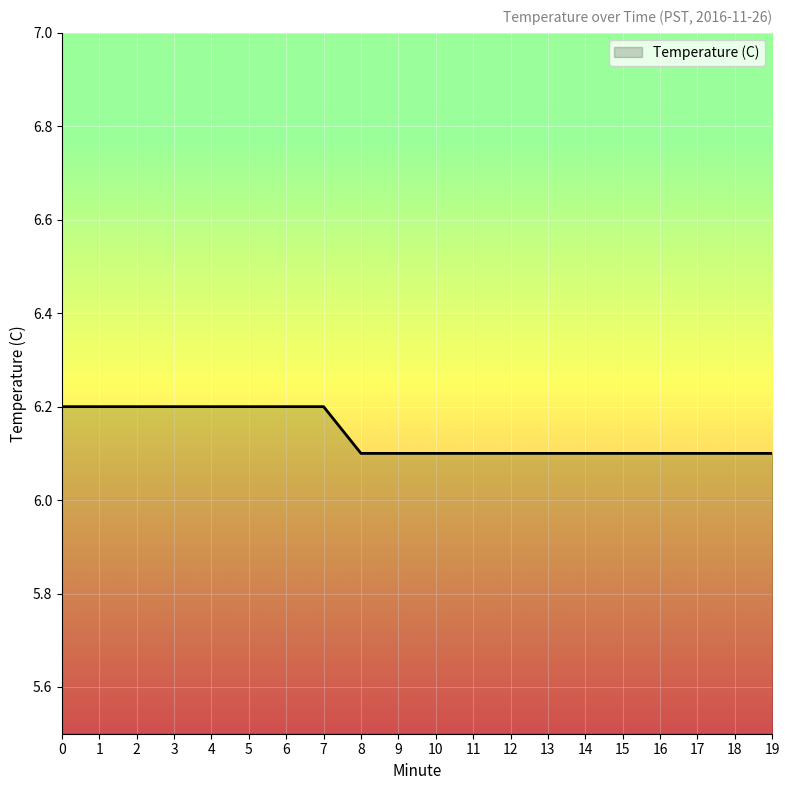

The value at 13 is 6.1. True or false?

True